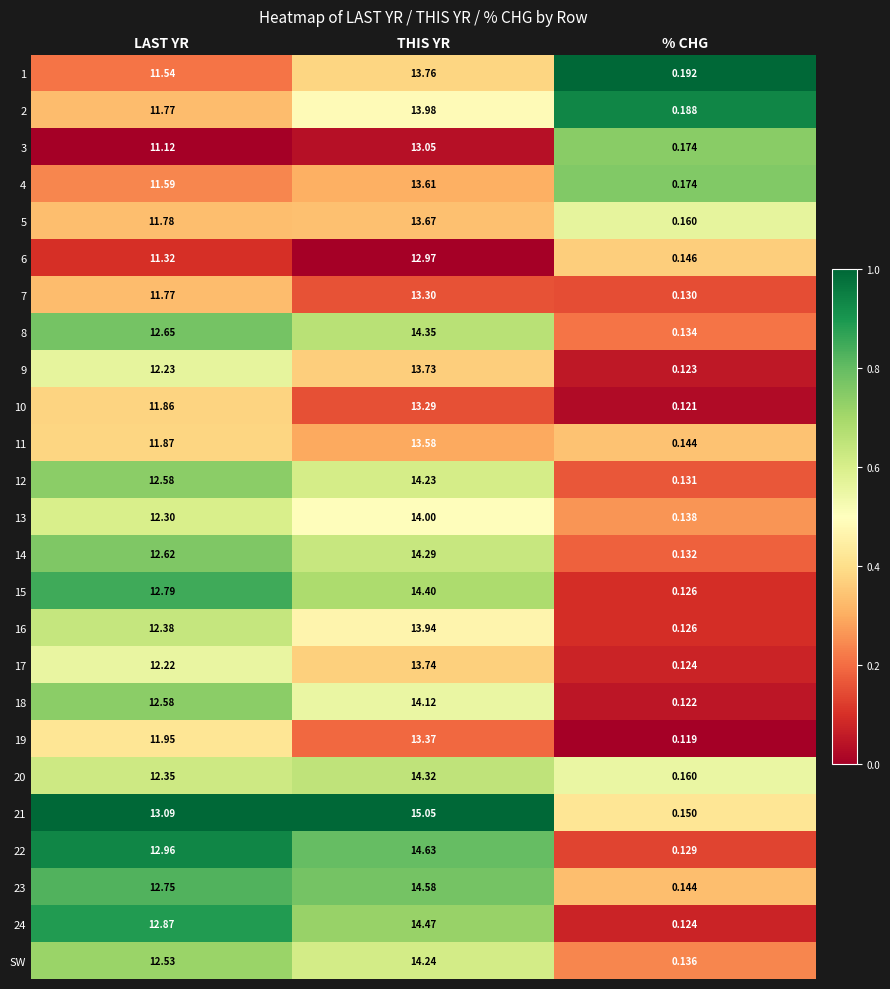

At which category is the sum across all series the highest?

THIS YR